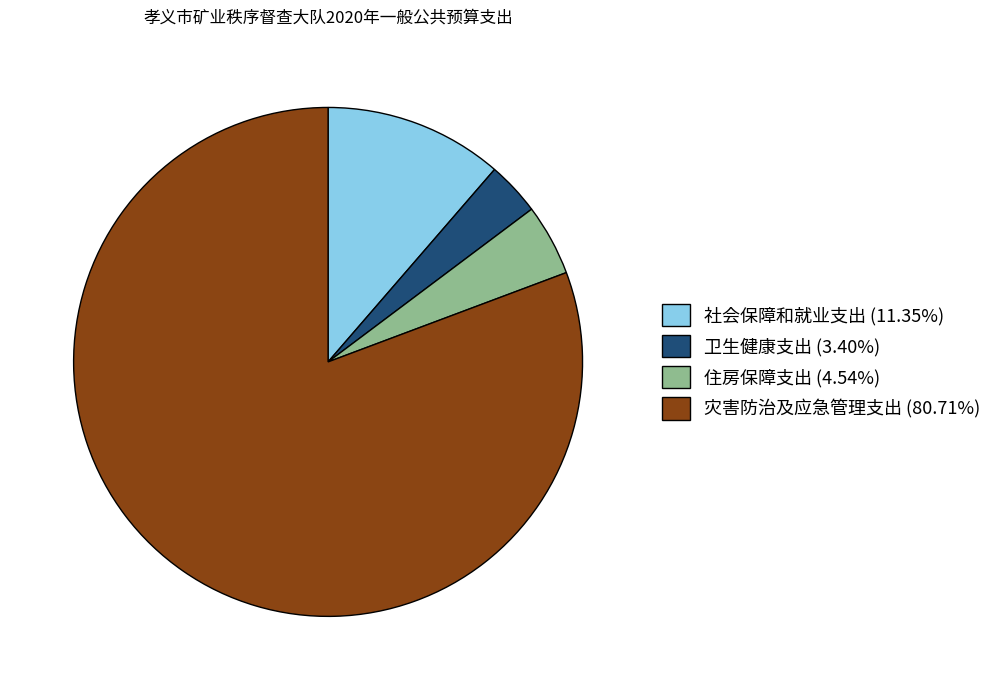

What is the ratio of the value at 社会保障和就业支出 to the value at 灾害防治及应急管理支出?

0.1